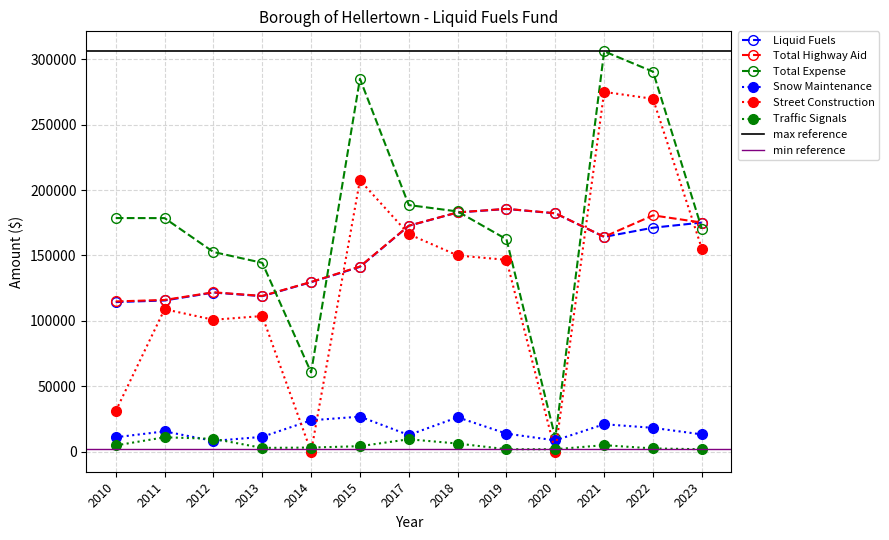

The value of Total Highway Aid at 2014 is 129749. True or false?

True